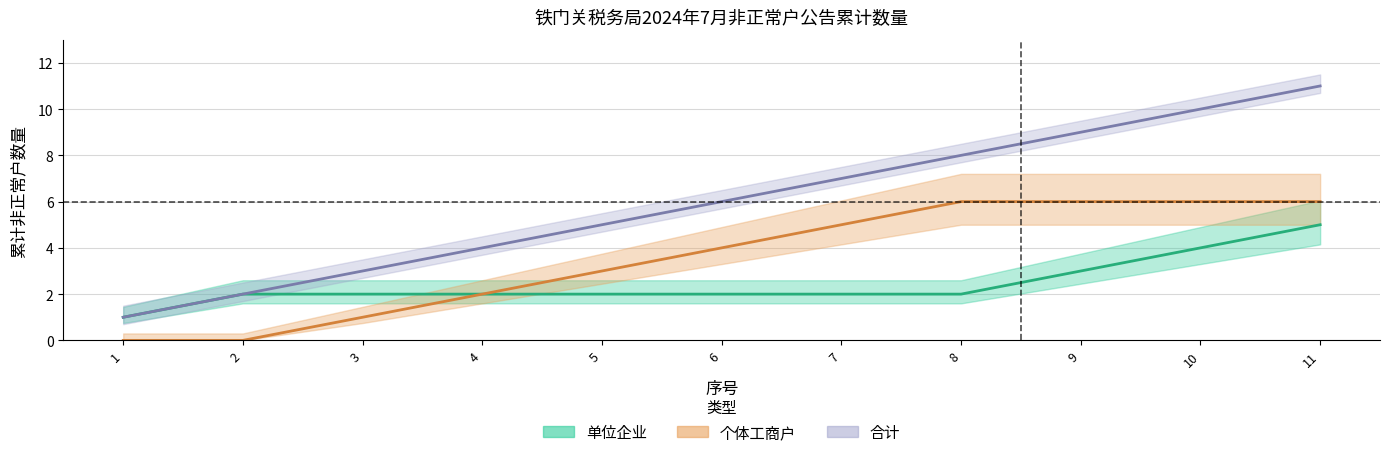

True or false: 个体工商户 and 合计 cross at least once.

False